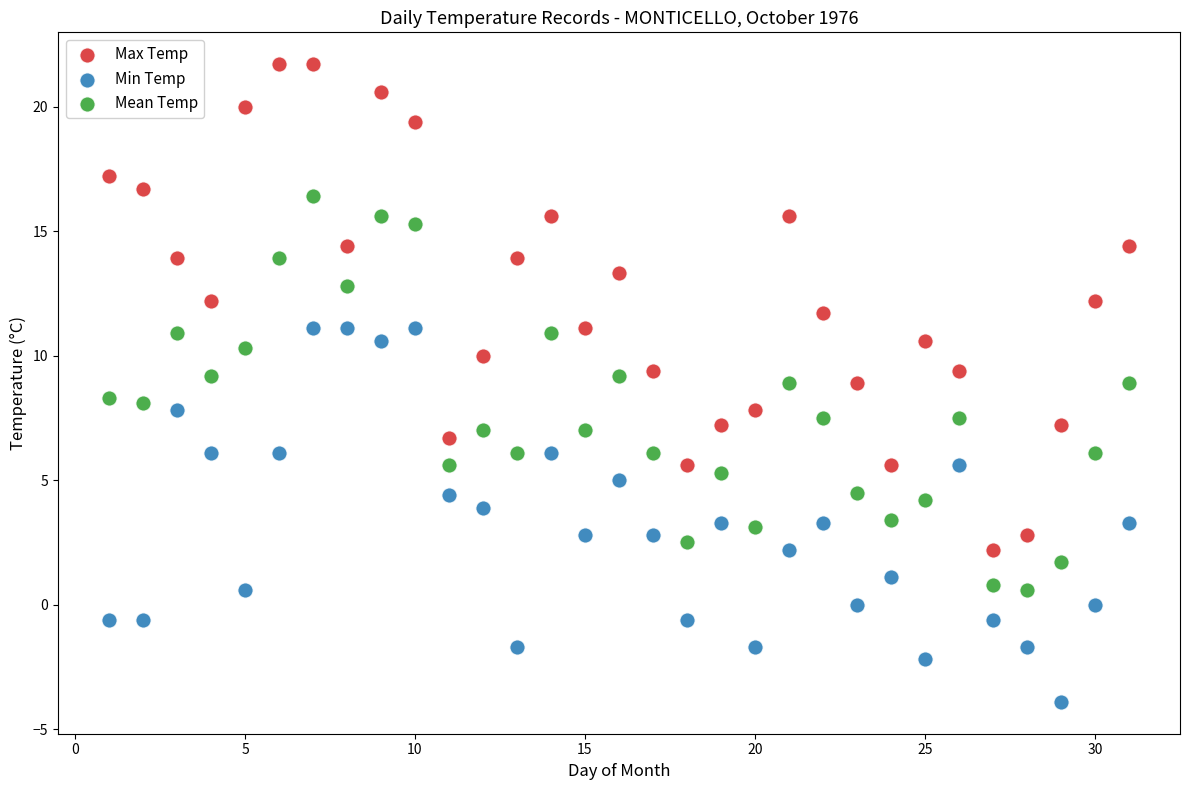

Across all data points, what is the range of Y values (max minus min)?

25.6